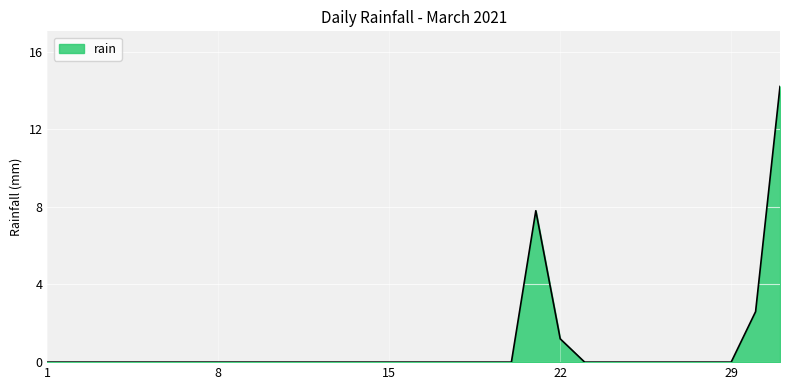

What is the greatest value displayed?

14.2